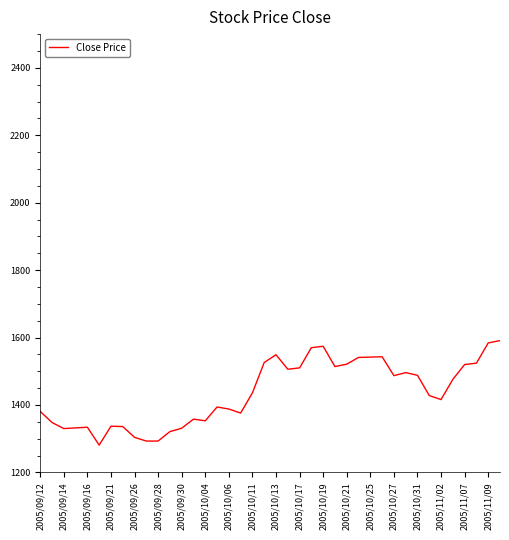

What is the difference between the maximum and minimum values?

310